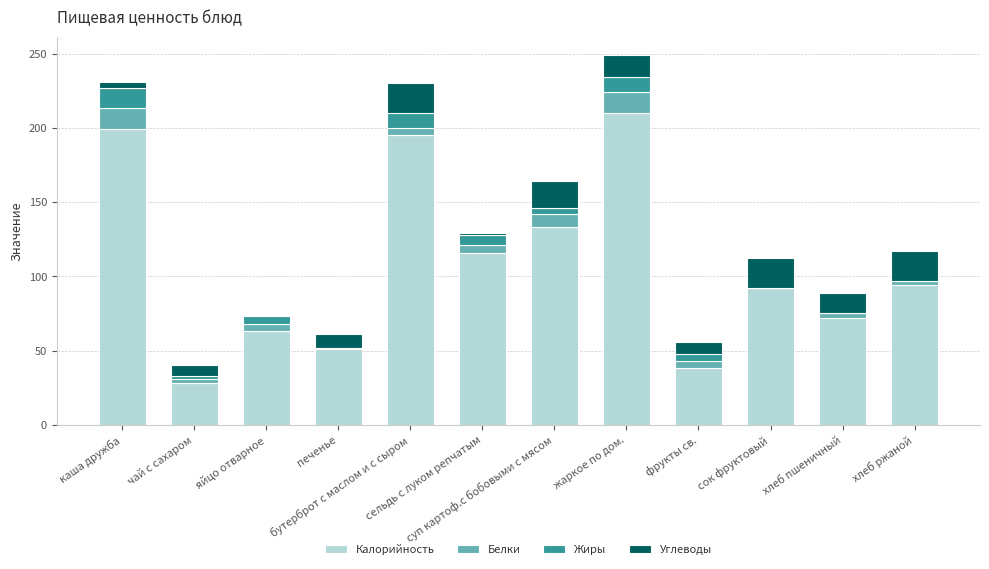

Count the number of data series in this chart.

4